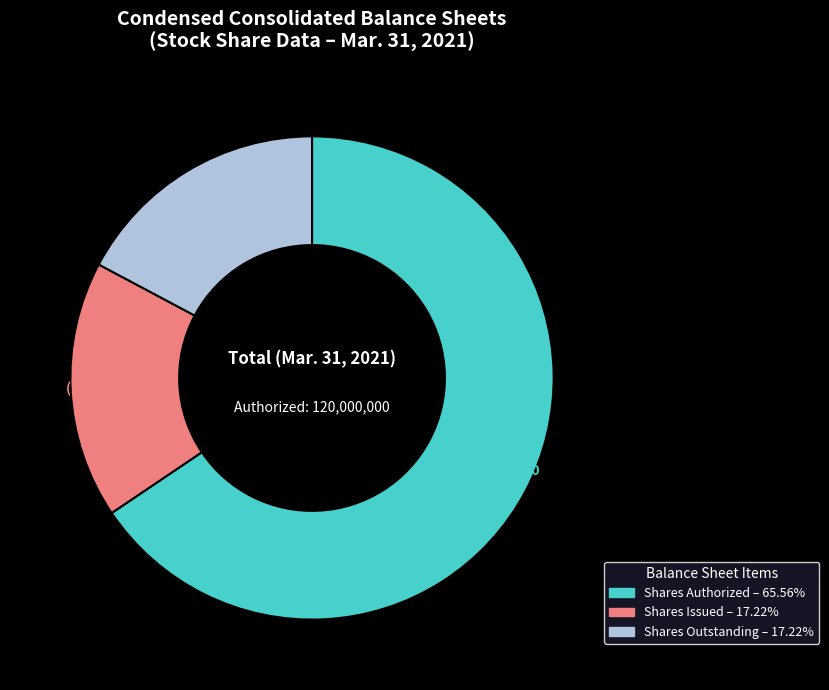

Is there a majority slice in this chart?

Yes